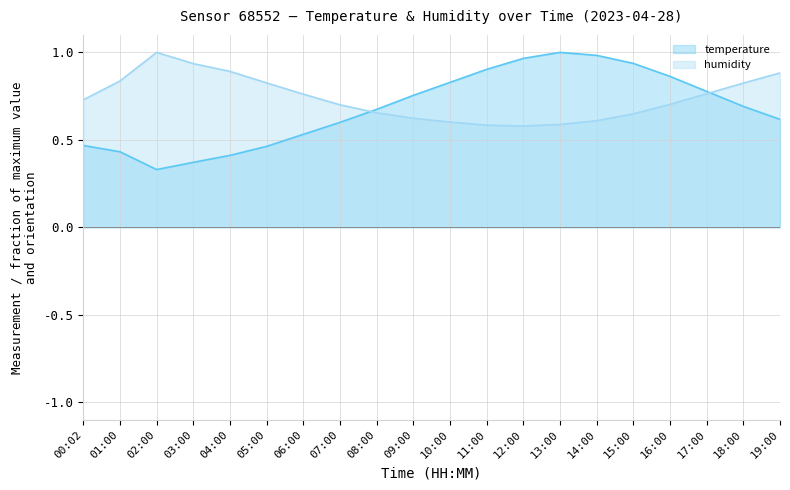

Reading left to right, transcribe all the data shown in this chart.

temperature: 00:02=0.5	01:00=0.4	02:00=0.3	03:00=0.4	04:00=0.4	05:00=0.5	06:00=0.5	07:00=0.6	08:00=0.7	09:00=0.8	10:00=0.8	11:00=0.9	12:00=1.0	13:00=1.0	14:00=1.0	15:00=0.9	16:00=0.9	17:00=0.8	18:00=0.7	19:00=0.6
humidity: 00:02=0.7	01:00=0.8	02:00=1.0	03:00=0.9	04:00=0.9	05:00=0.8	06:00=0.8	07:00=0.7	08:00=0.7	09:00=0.6	10:00=0.6	11:00=0.6	12:00=0.6	13:00=0.6	14:00=0.6	15:00=0.6	16:00=0.7	17:00=0.8	18:00=0.8	19:00=0.9